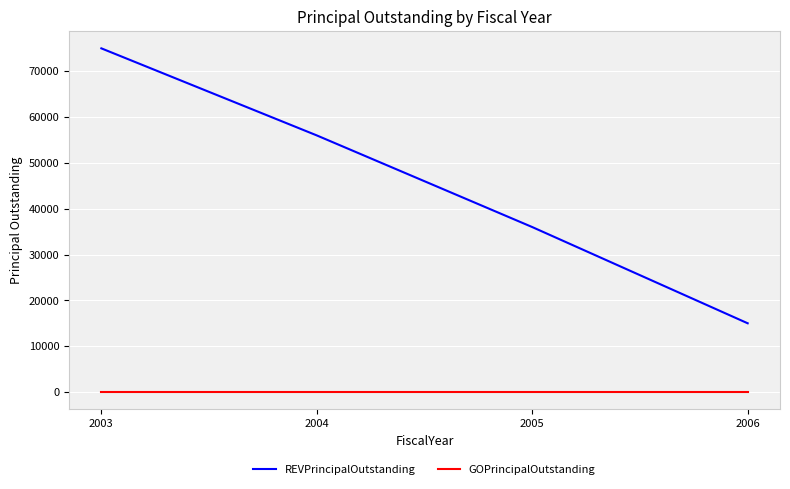

Which series changed the most between 2003 and 2006?

REVPrincipalOutstanding